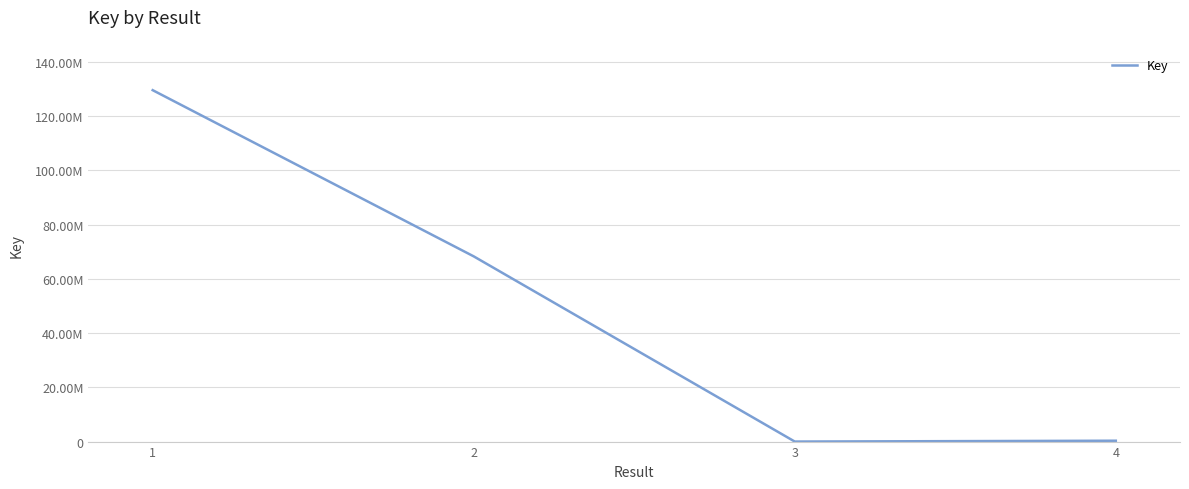

Between 2 and 1, which is larger?

1